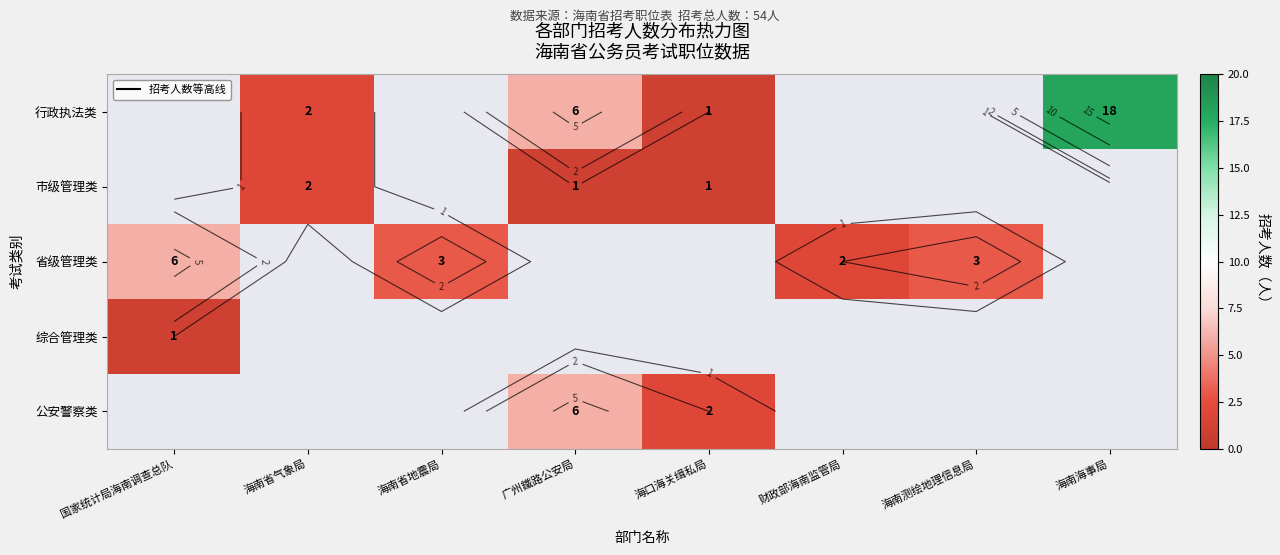

At 海口海关缉私局, list the series in order from smallest to largest.

行政执法类, 市级管理类, 省级管理类, 综合管理类, 公安警察类